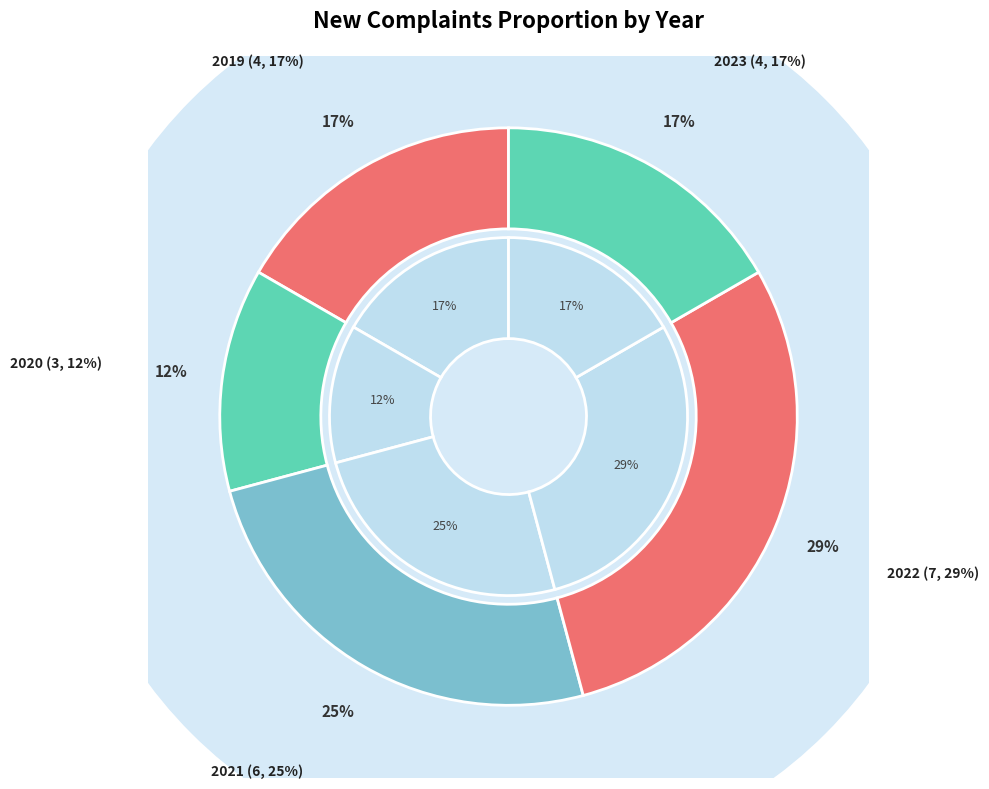

What is the smallest slice in the pie chart?

2020